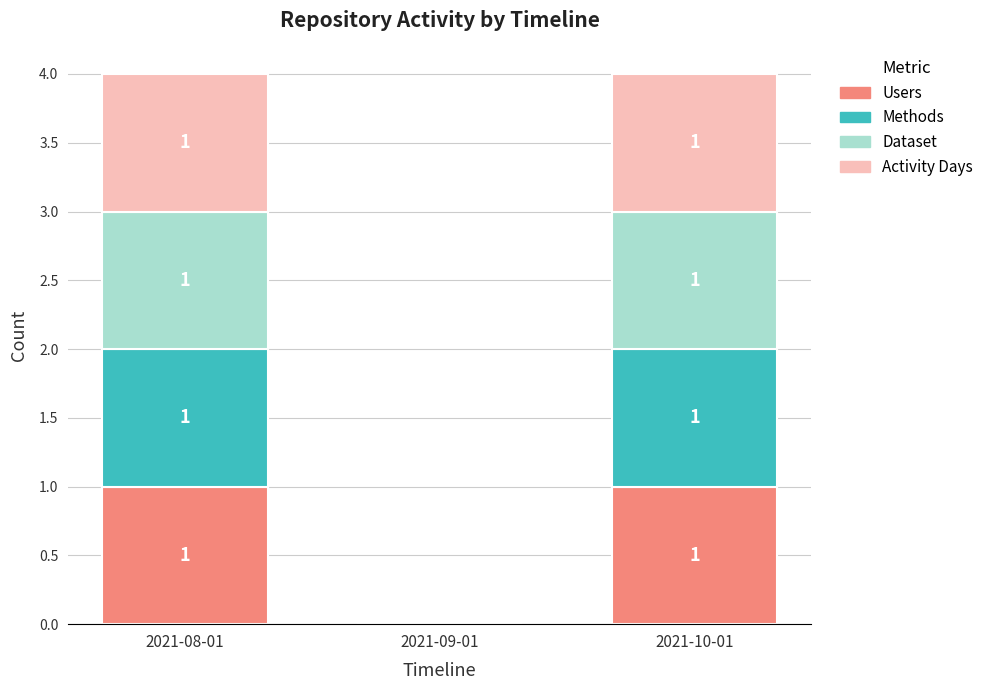

What is the total value across all series at 2021-08-01?

4